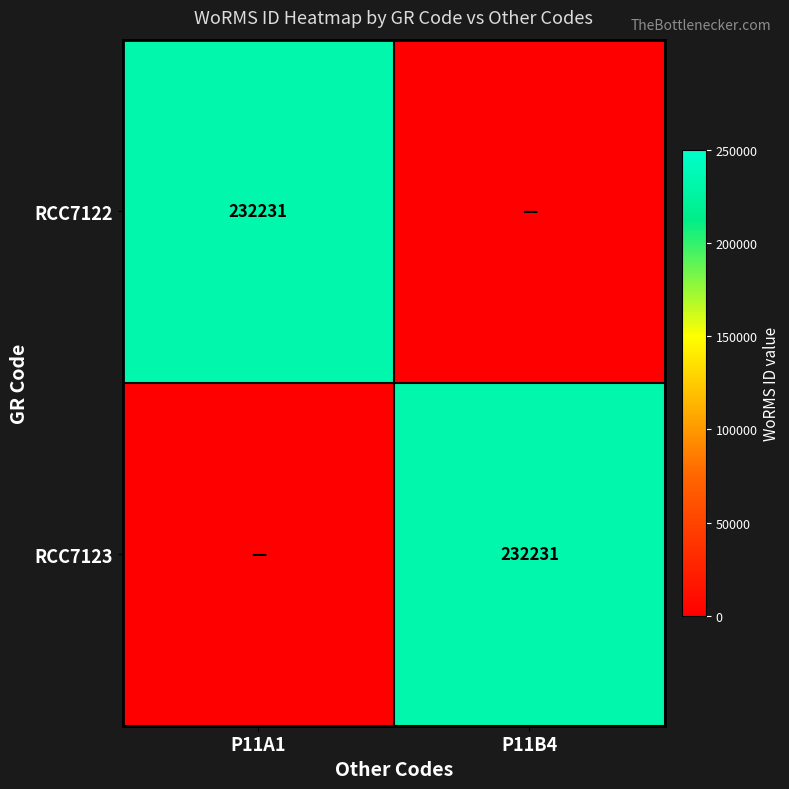

The value of RCC7122 at P11A1 is 232231.0. True or false?

True